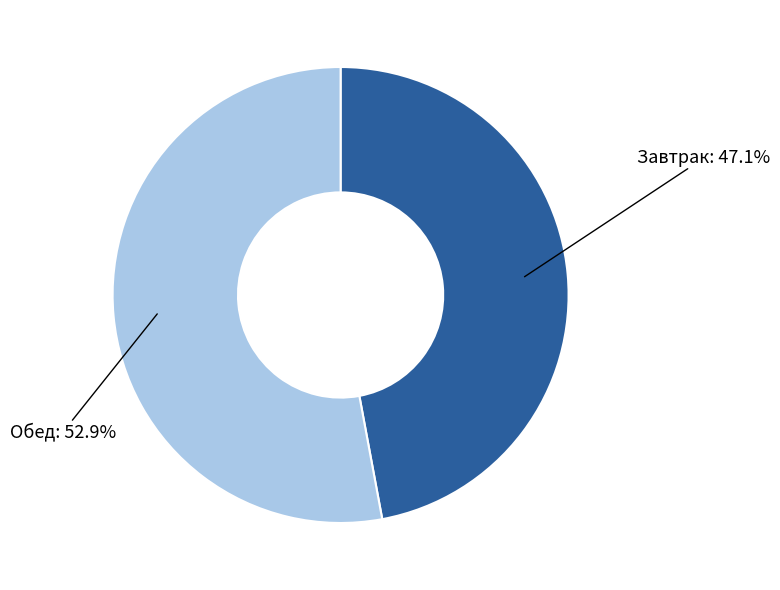

Does any single category account for the majority?

Yes